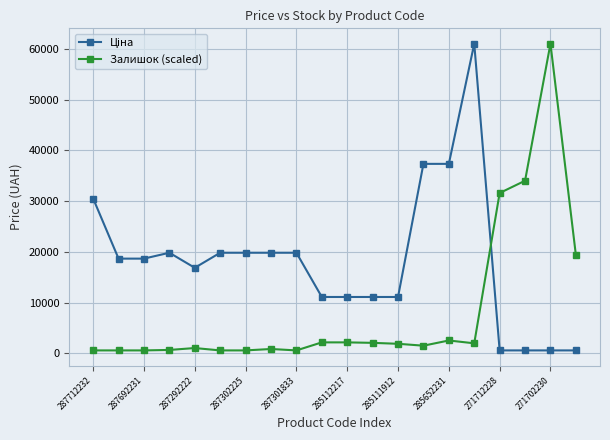

What is the difference between the maximum and minimum values in the Залишок (scaled) series?

60438.7